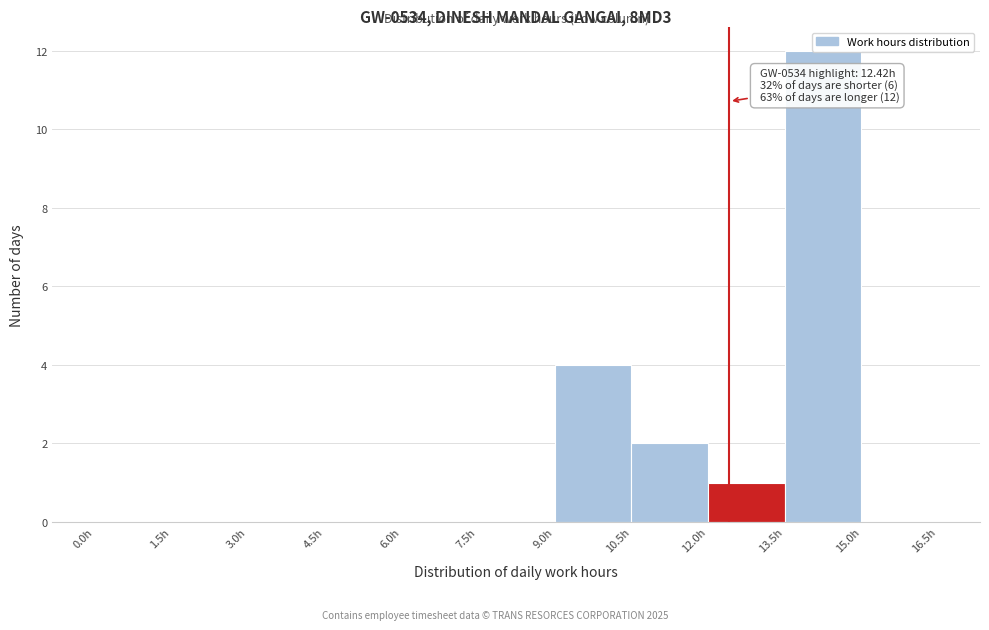

Over which range of the x-axis is the bar tallest?

13.5 to 15.0